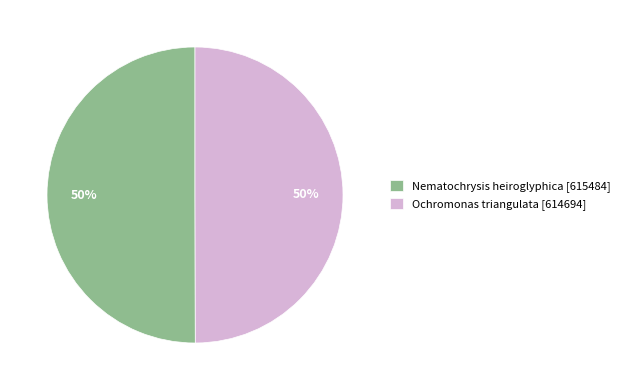

What is the ratio of the value at Ochromonas triangulata [614694] to the value at Nematochrysis heiroglyphica [615484]?

1.0